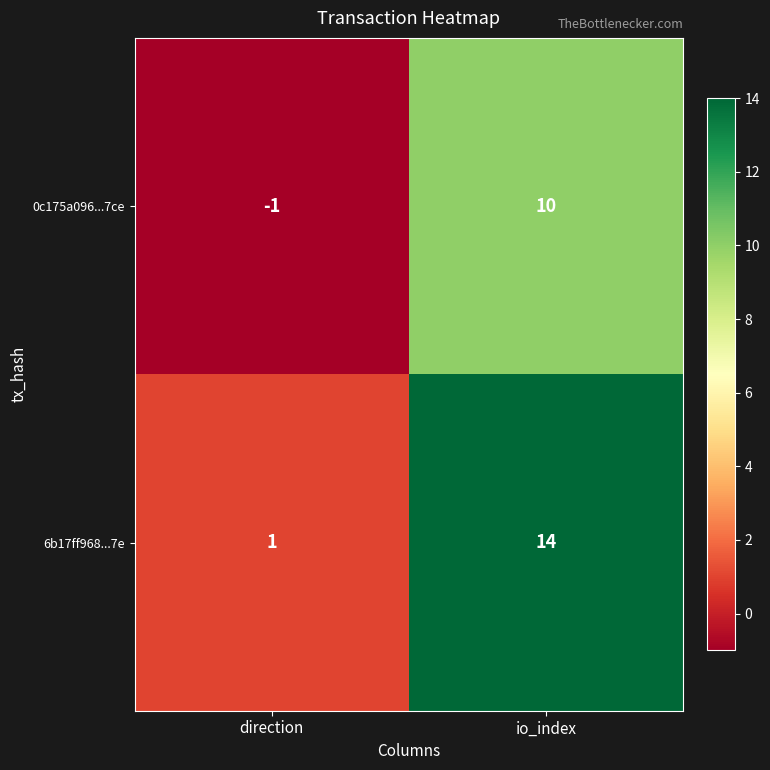

Rank the series at io_index from lowest to highest value.

0c175a096...7ce, 6b17ff968...7e